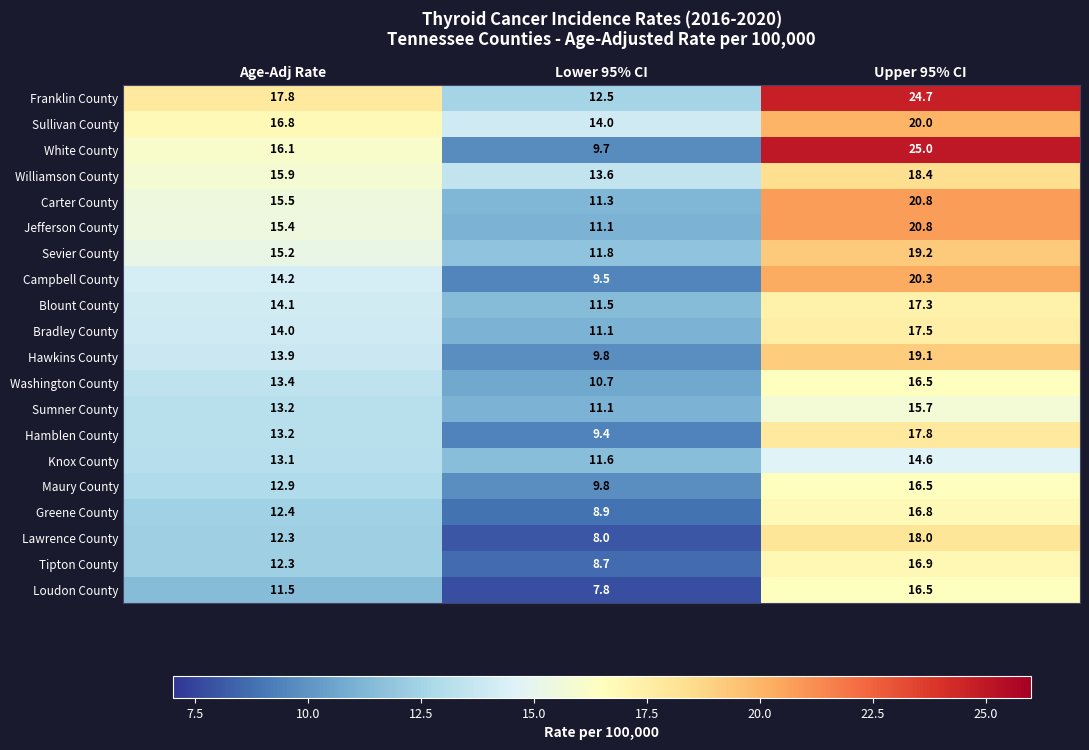

What is the minimum value shown in the chart?

7.8